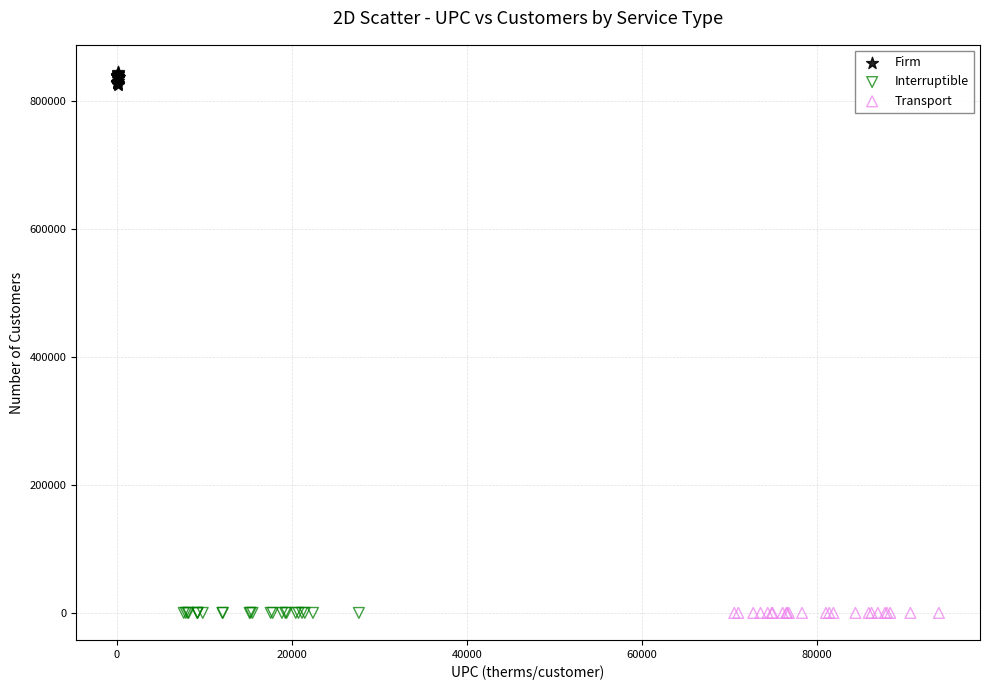

Which series reaches the maximum Y coordinate?

Firm